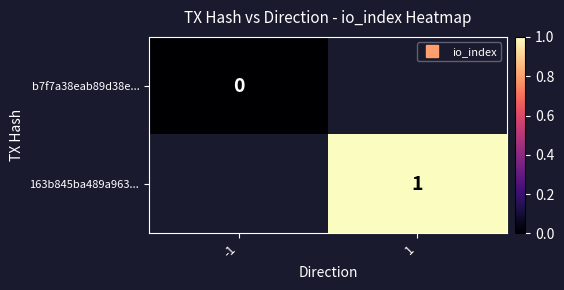

Is the value of b7f7a38eab89d38e... at -1 greater than the value of 163b845ba489a963... at 1?

No